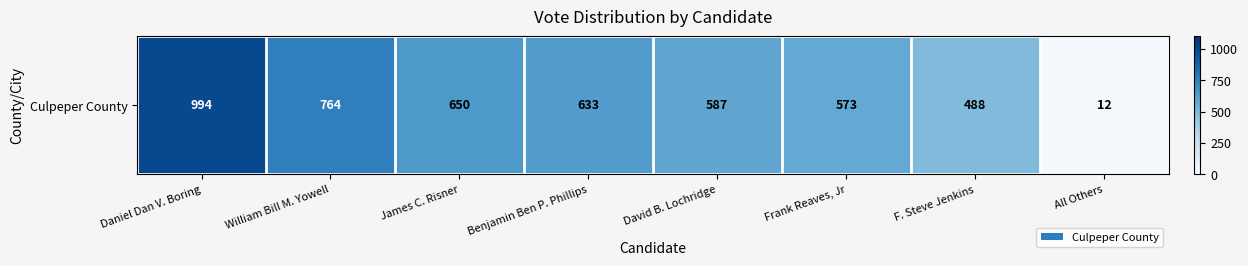

Which label corresponds to the largest value in the chart?

Daniel Dan V. Boring